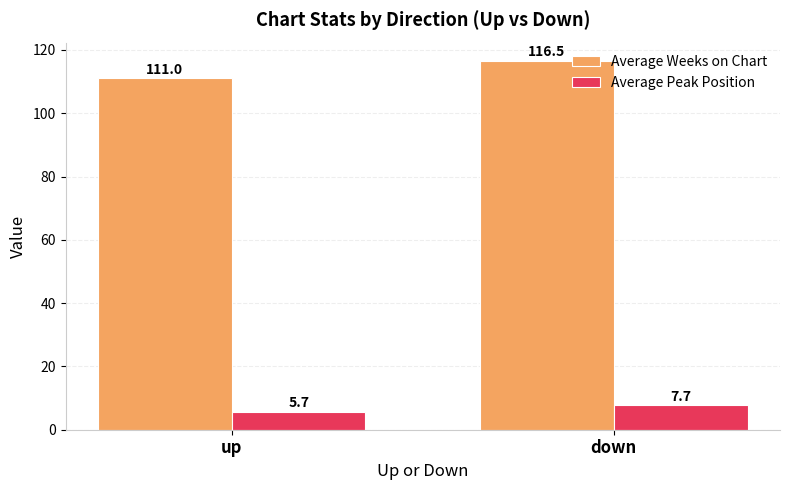

Which category has the highest value in the Average Weeks on Chart series?

down